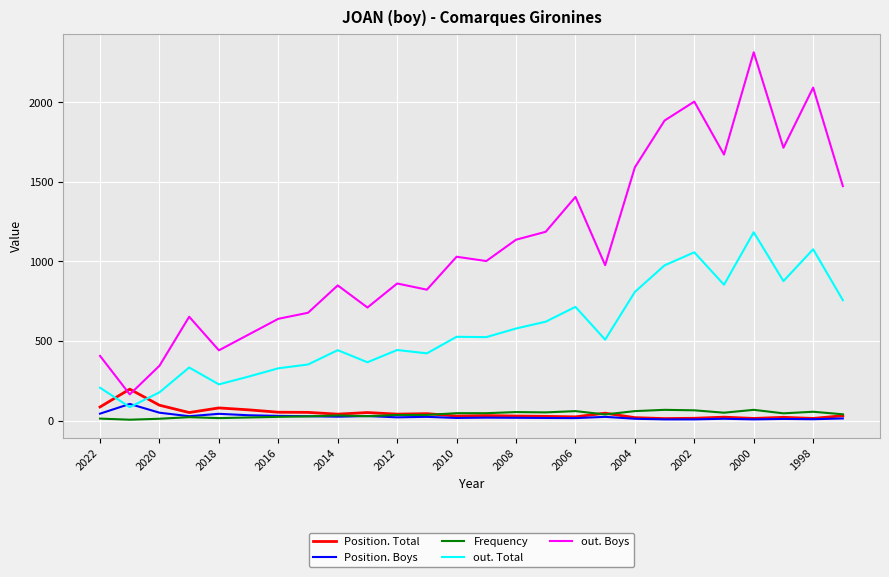

Which series has the widest spread of values?

out. Boys